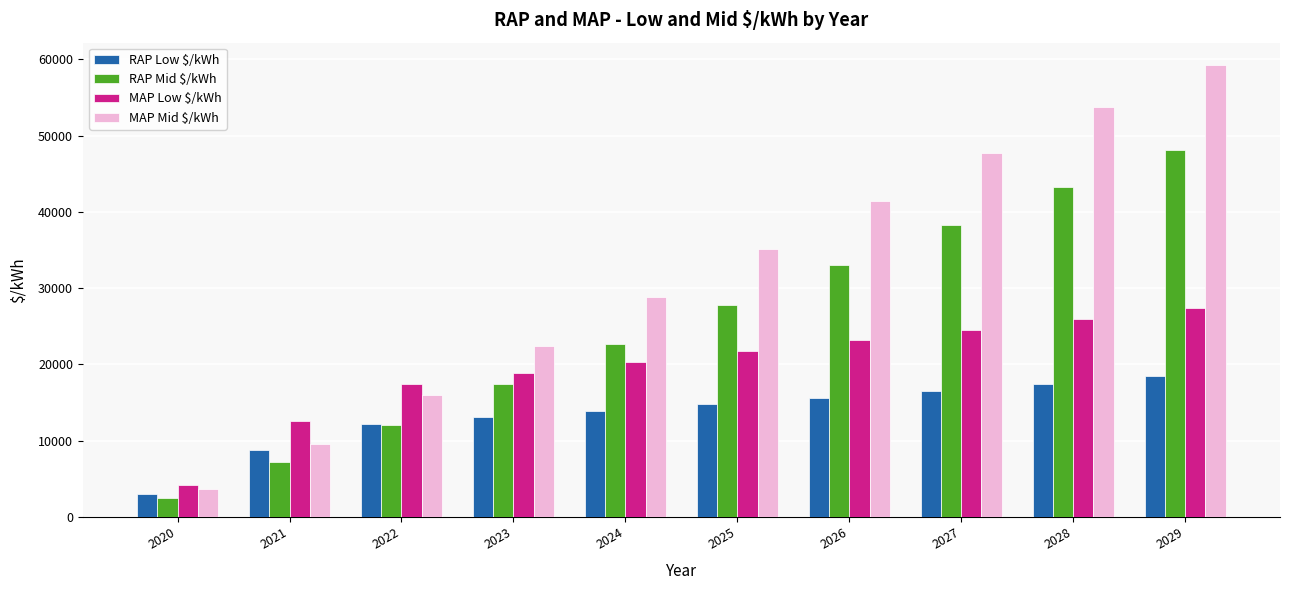

List the labels in order of RAP Low $/kWh value, smallest first.

2020, 2021, 2022, 2023, 2024, 2025, 2026, 2027, 2028, 2029